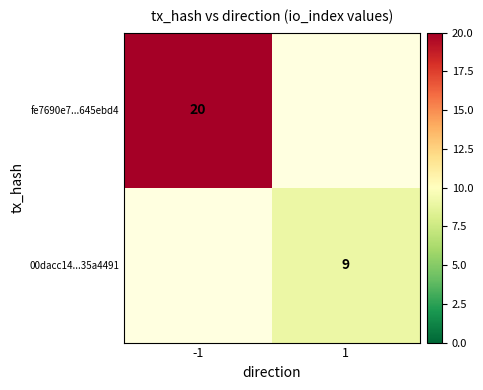

The fe7690e7...645ebd4 series shows 20 at -1. True or false?

True